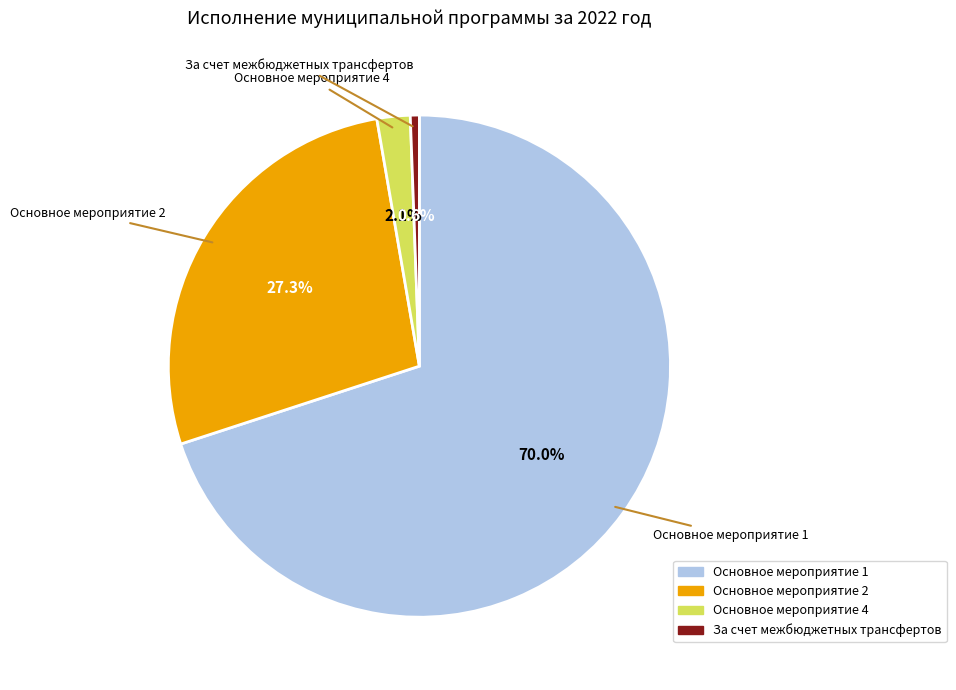

To the nearest percent, what percentage of the pie is Основное мероприятие 2?

27%